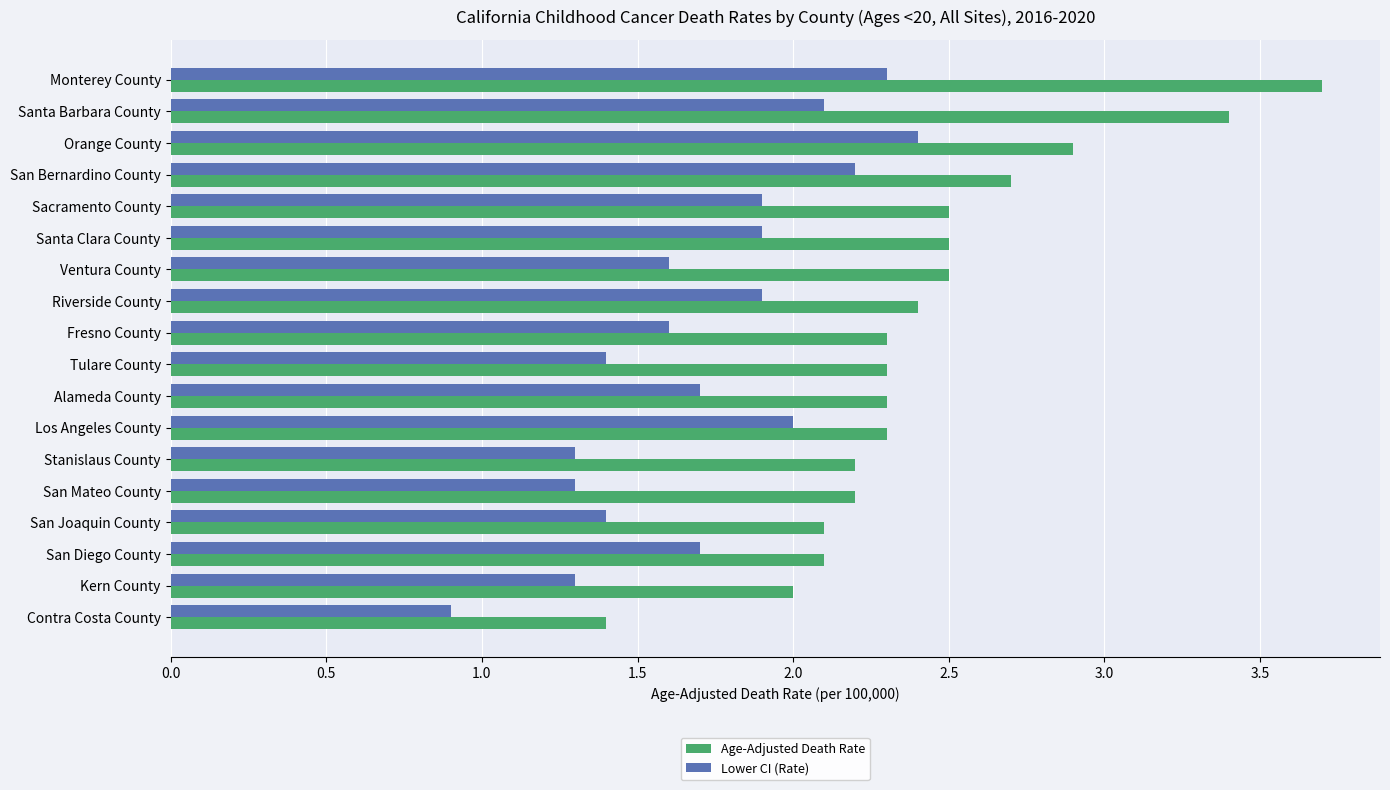

Where is Lower CI (Rate) nearest to the value 1?

Contra Costa County